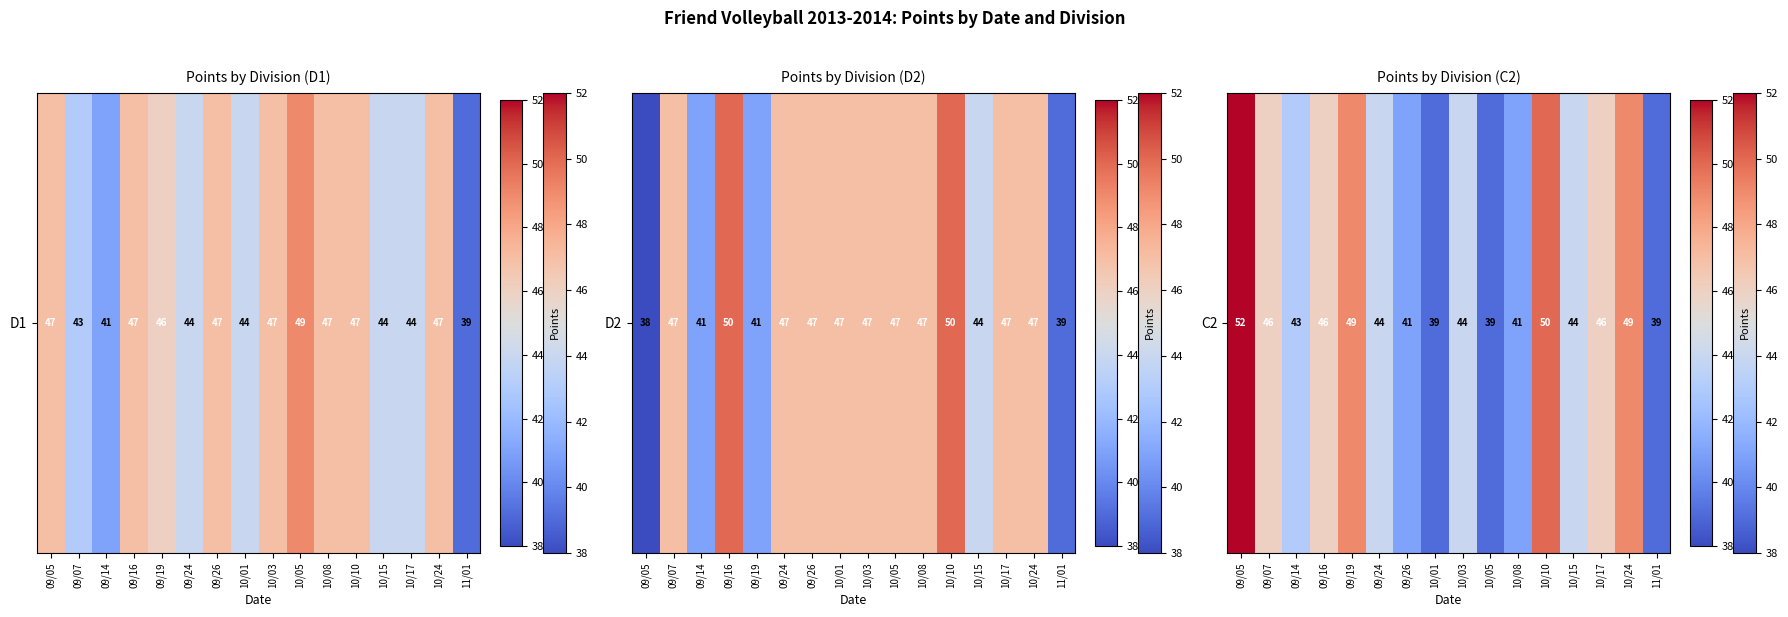

What is the sum of the values at 10/03 and 10/08?

85